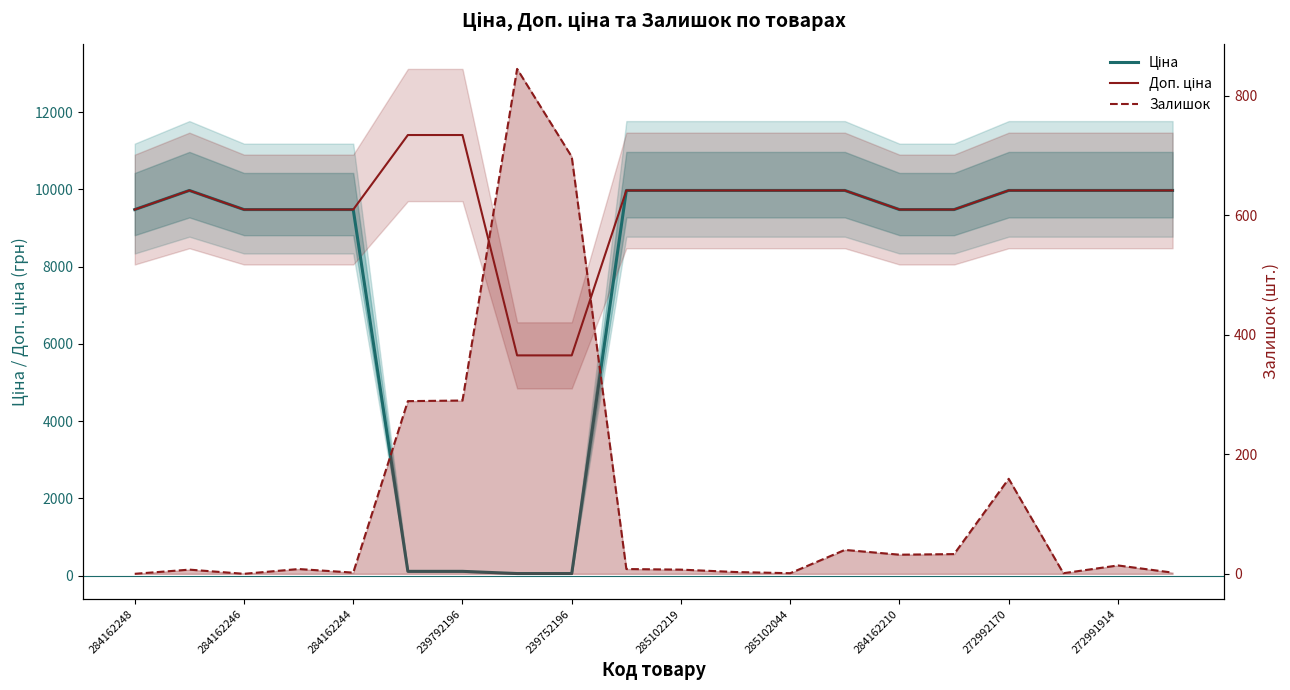

What is the sum of all Доп. ціна values?

190860.3